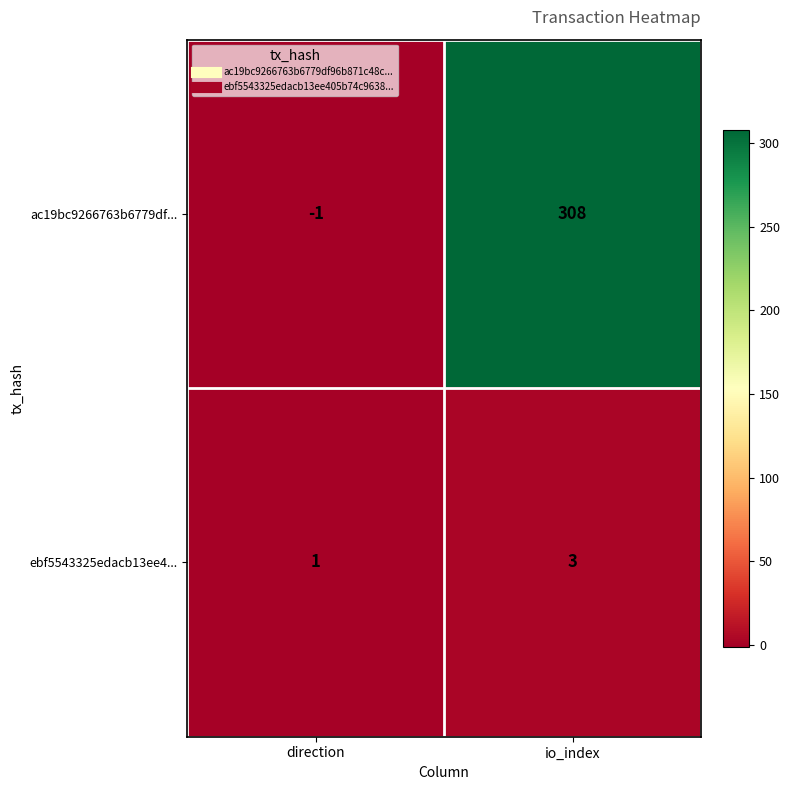

The ac19bc9266763b6779df... series shows 0 at direction. True or false?

False